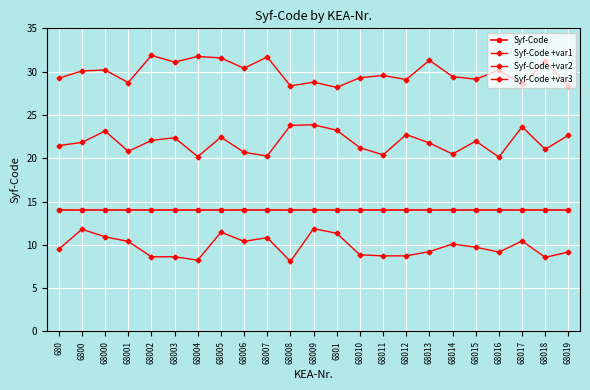

In Syf-Code +var3, how many points are lower than both neighbors (excluding endpoints)?

8